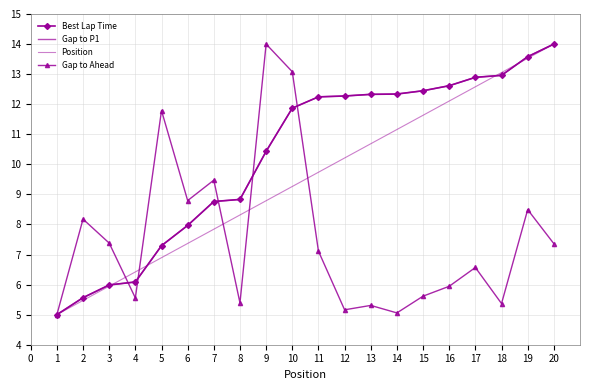

At which label is Gap to P1 closest to 9?

8